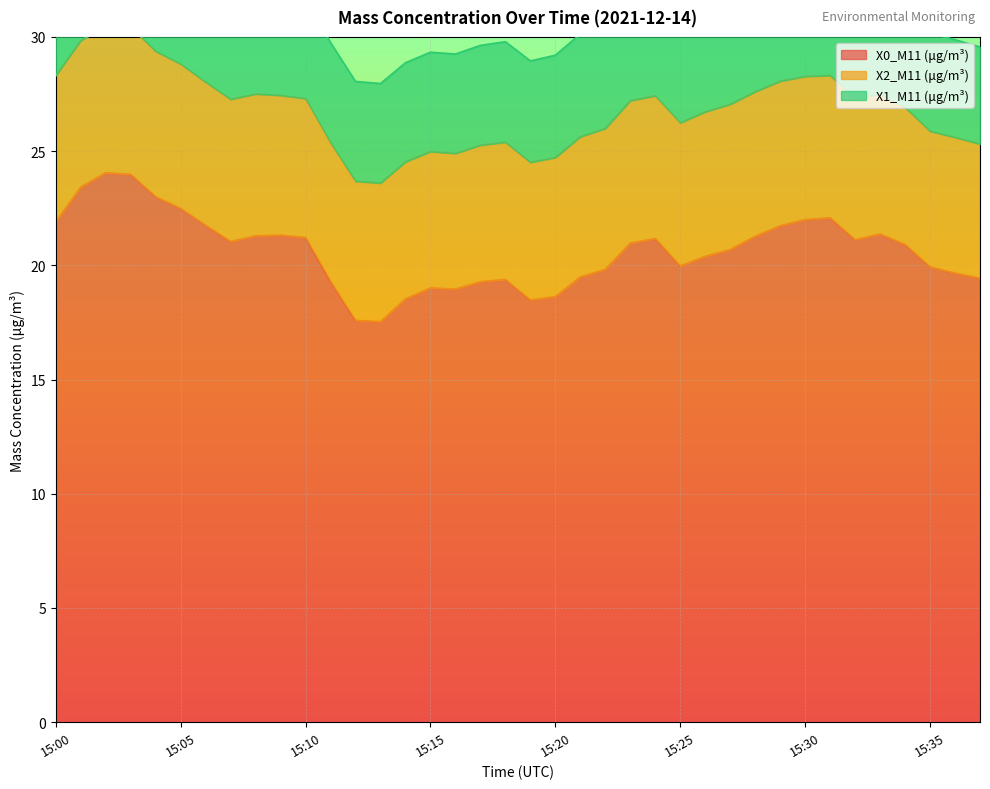

Which series has the widest spread of values?

X0_M11 (μg/m³)